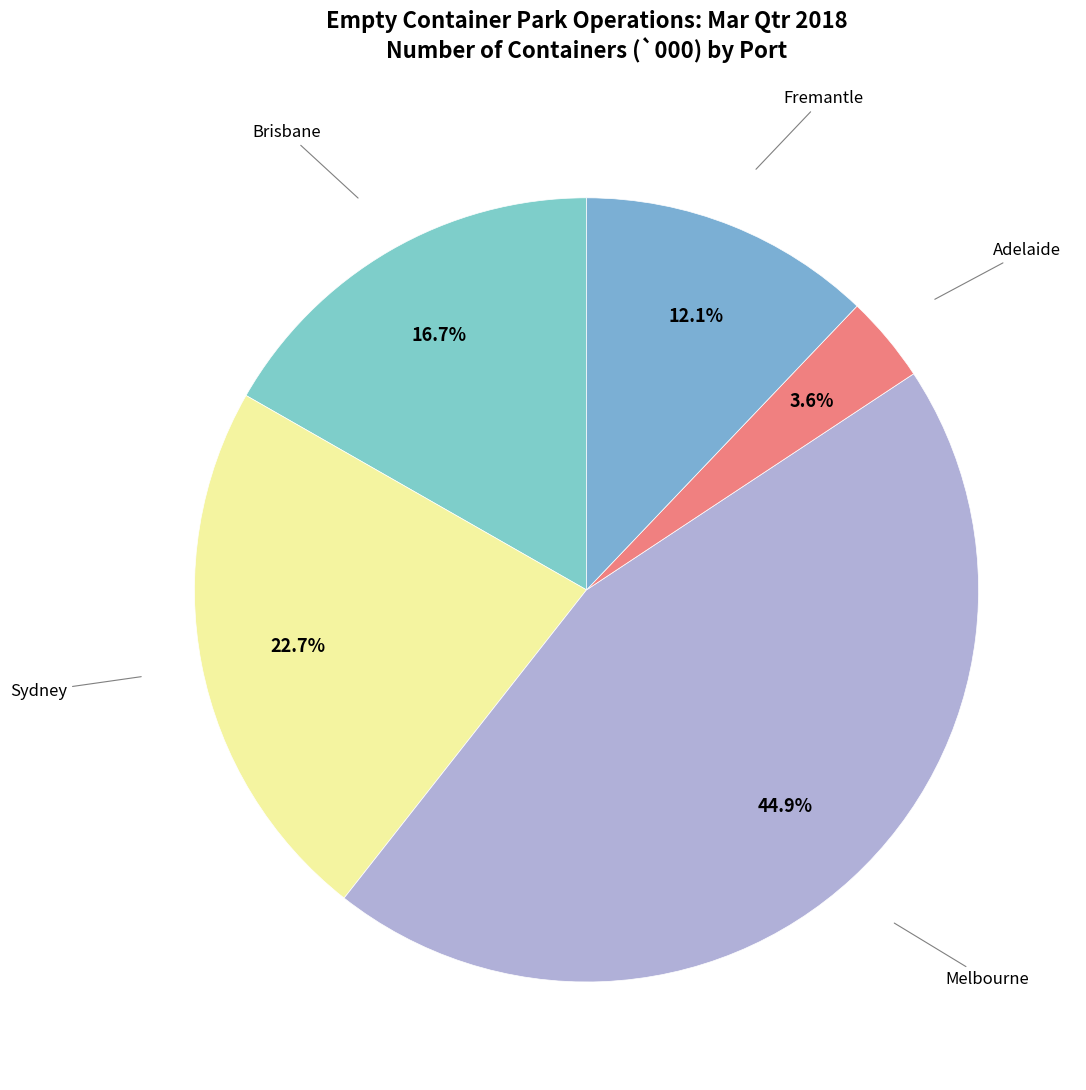

How many segments does this pie chart have?

5